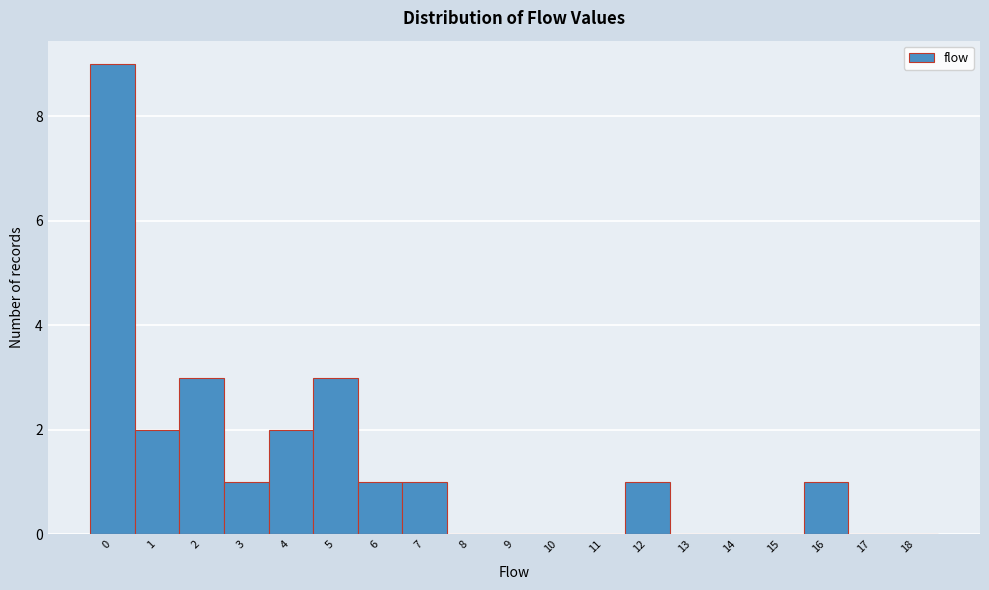

Reading left to right, extract all data points from this chart.

0=9	1=2	2=3	3=1	4=2	5=3	6=1	7=1	8=0	9=0	10=0	11=0	12=1	13=0	14=0	15=0	16=1	17=0	18=0